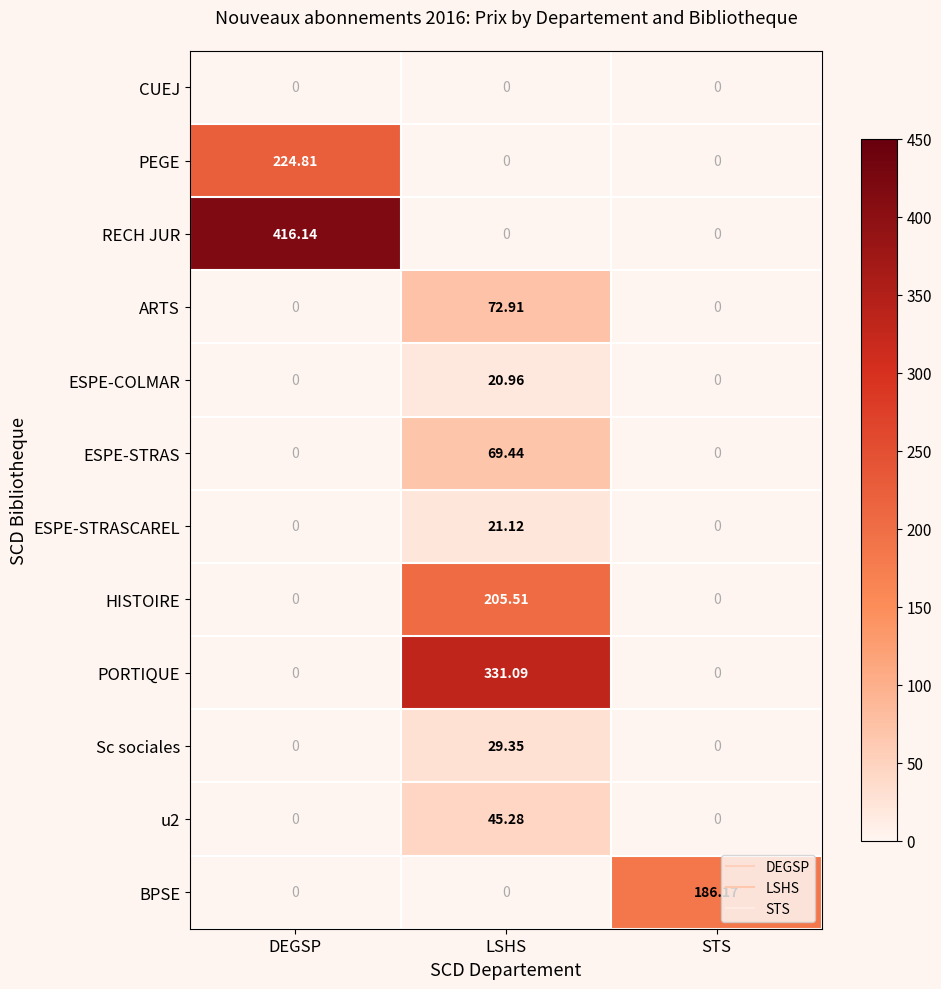

Which series has the largest total across all categories?

RECH JUR